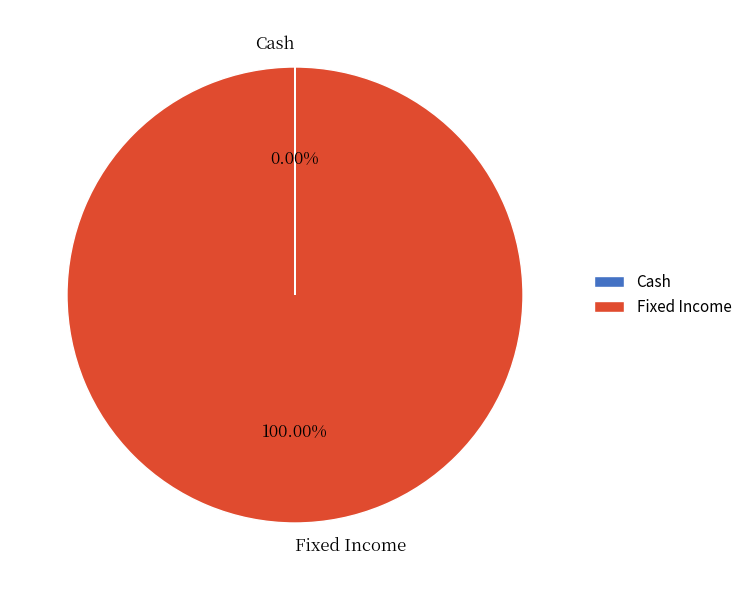

Is Fixed Income the majority of the pie?

Yes